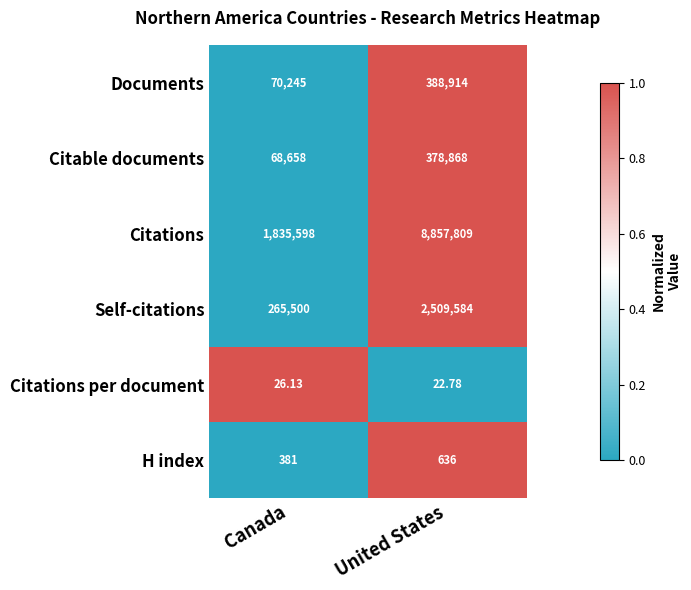

What is the total value across all series at Canada?

2240408.1